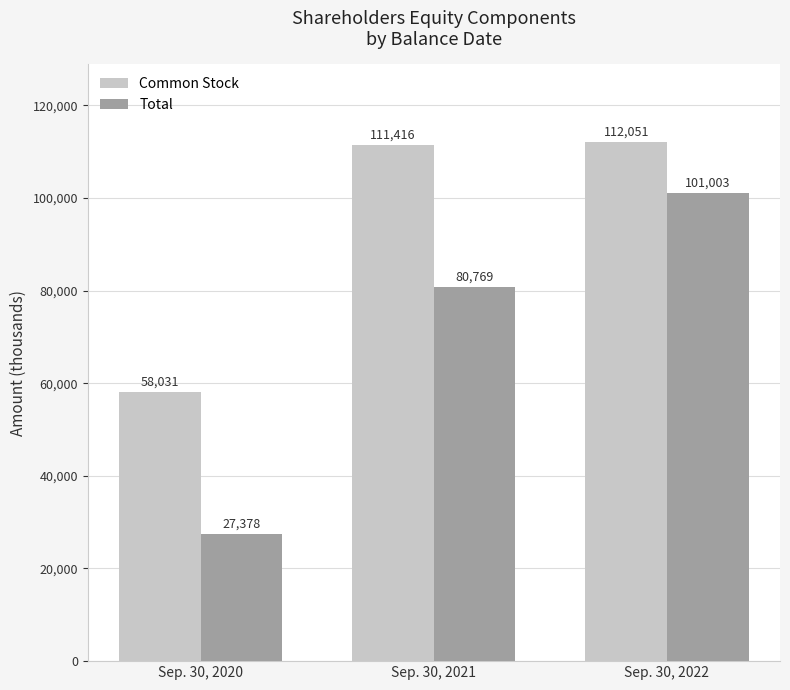

The Common Stock series shows 111416 at Sep. 30, 2021. True or false?

True